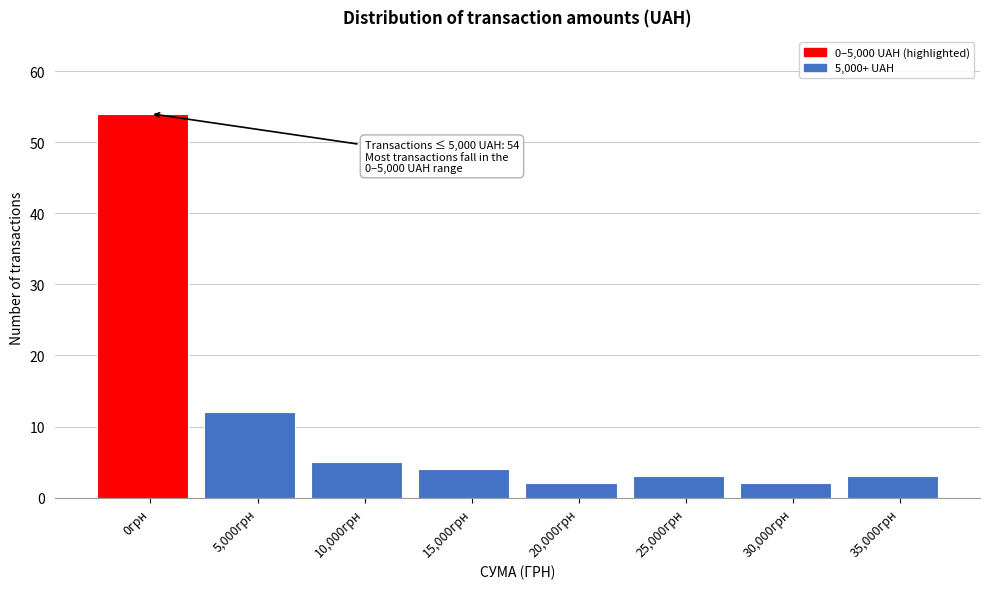

Reading left to right, what are all the values shown in this chart?

0грн=54	5,000грн=12	10,000грн=5	15,000грн=4	20,000грн=2	25,000грн=3	30,000грн=2	35,000грн=3